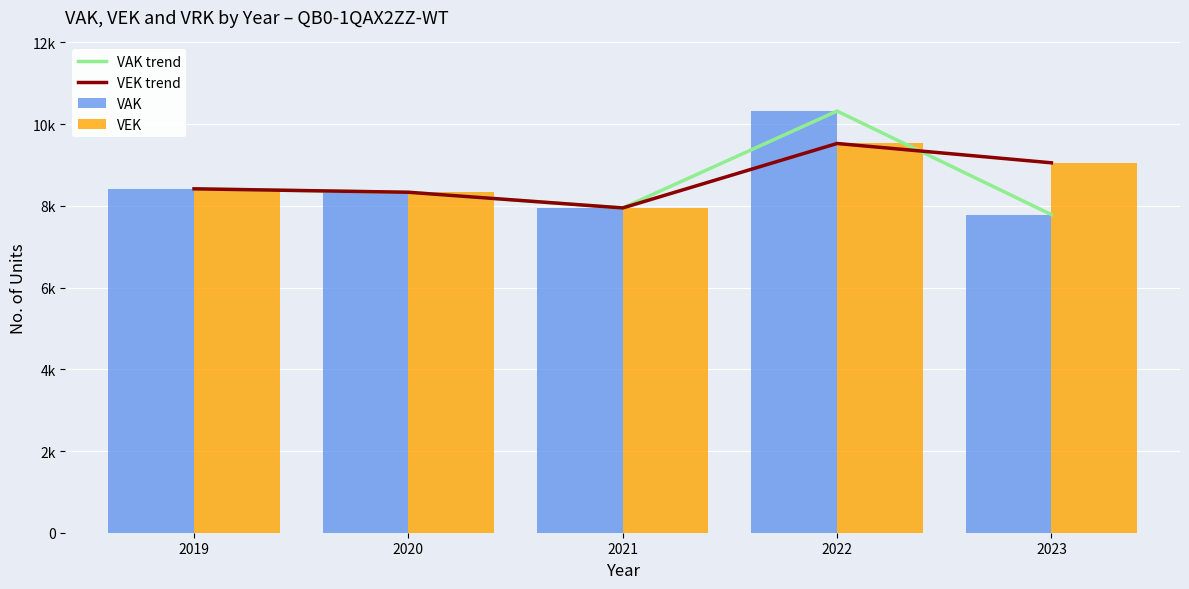

How many data points does each series have?

5